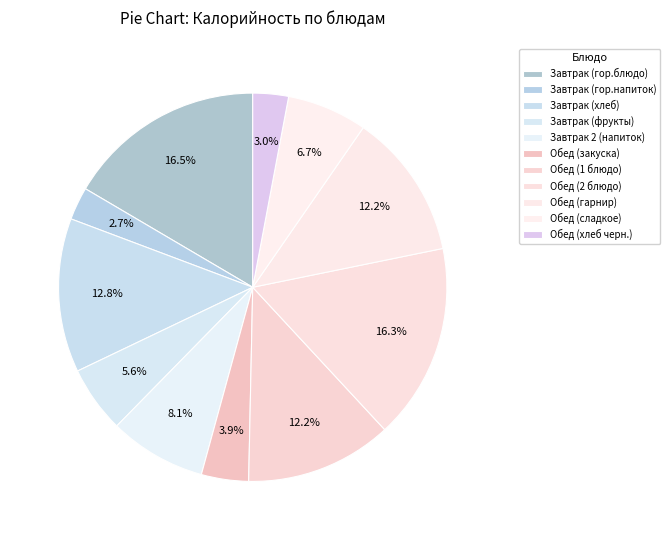

Count the number of slices in the pie.

11